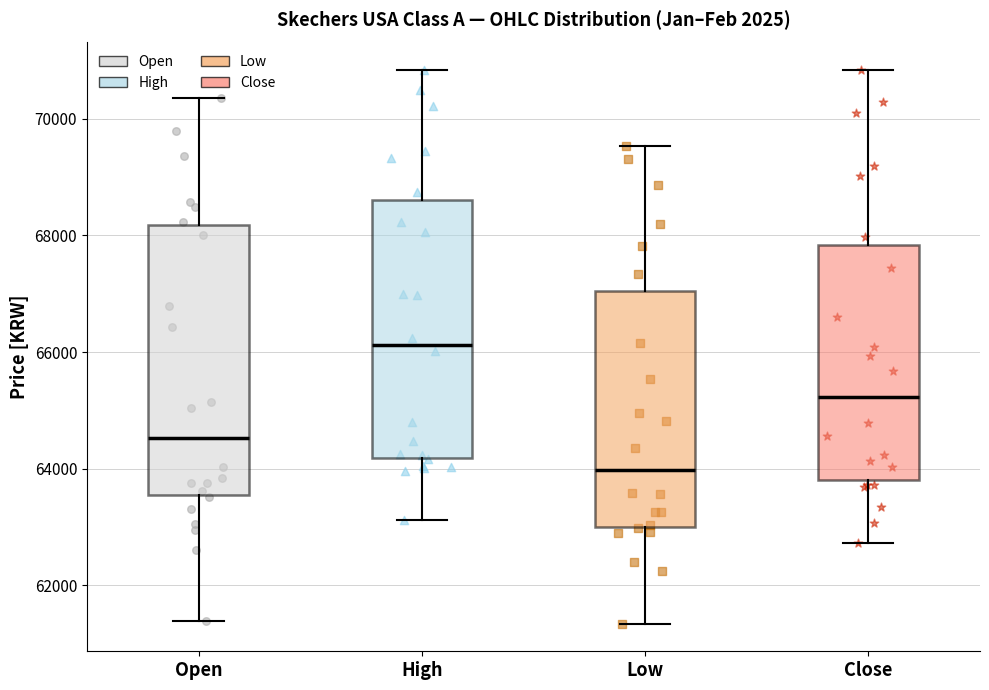

Which box's median line is the highest?

High